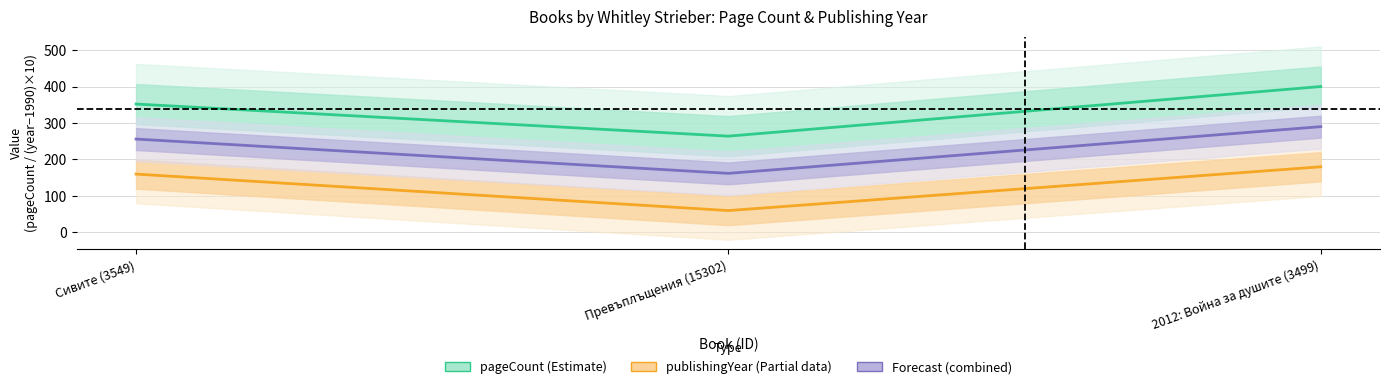

At which label does publishingYear reach its peak?

2012: Война за душите (3499)